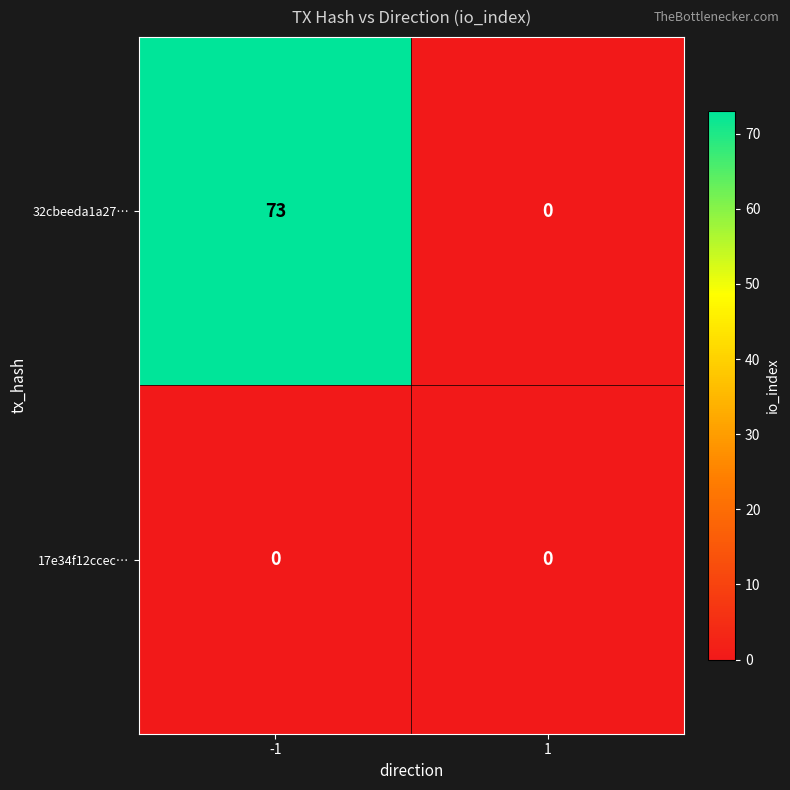

Which series has the largest range (max minus min)?

32cbeeda1a27…